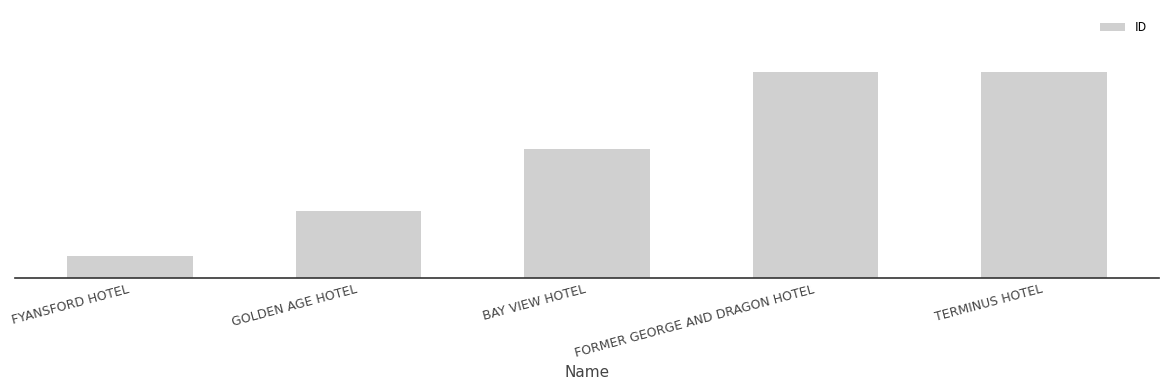

Are the bars horizontal?

No